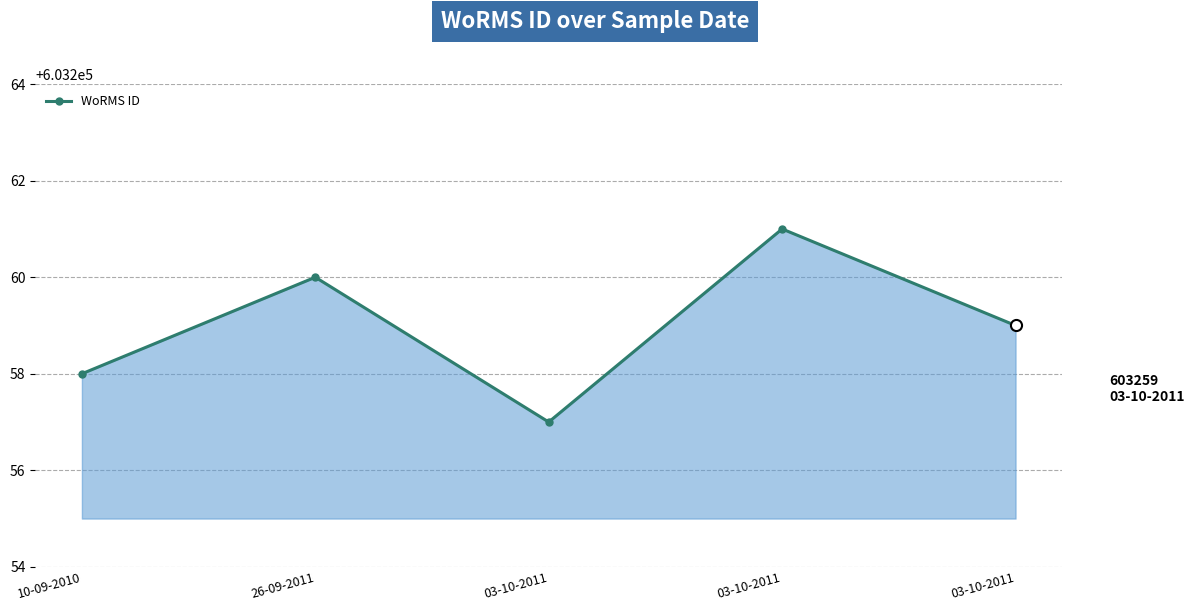

Does the chart have visible grid lines?

Yes